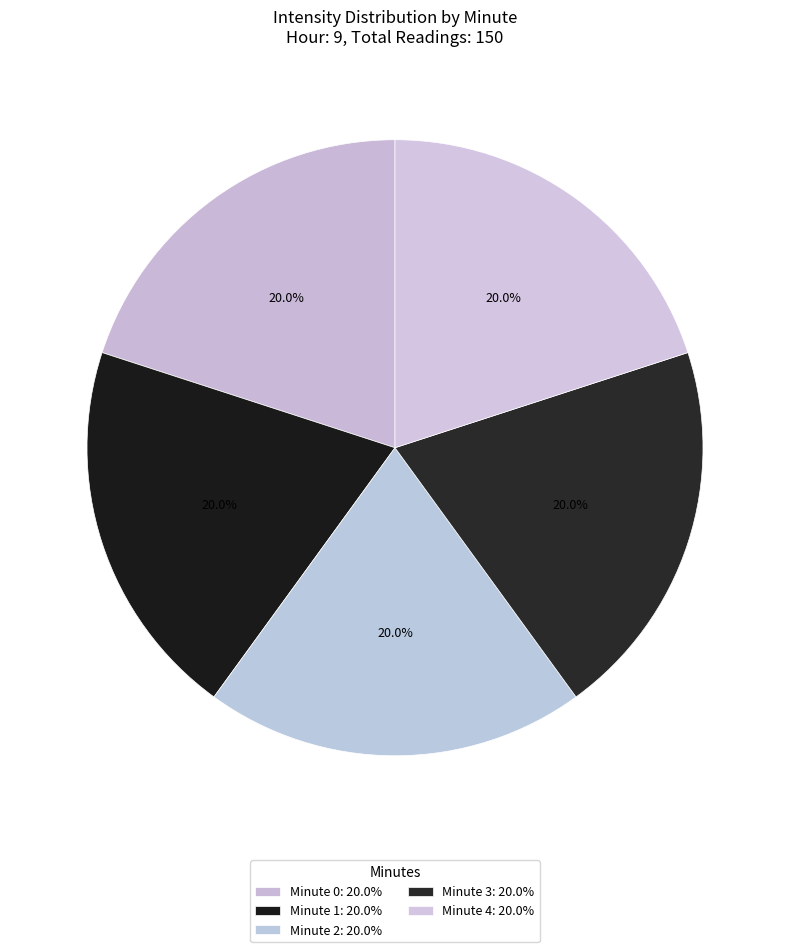

How many segments does this pie chart have?

5